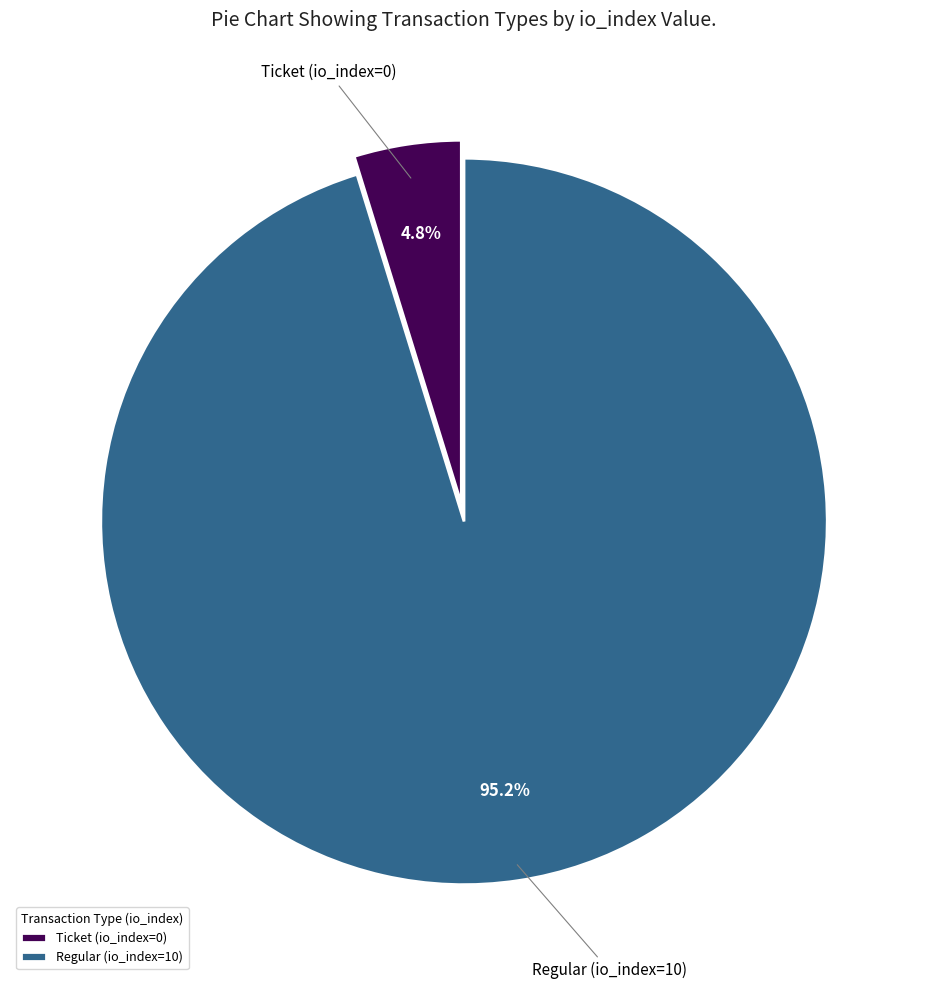

The Ticket (io_index=0) slice represents 9% of the pie. True or false?

False